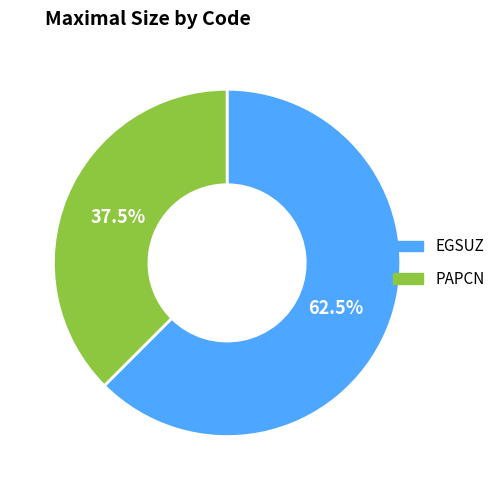

What is the smallest slice in the pie chart?

PAPCN